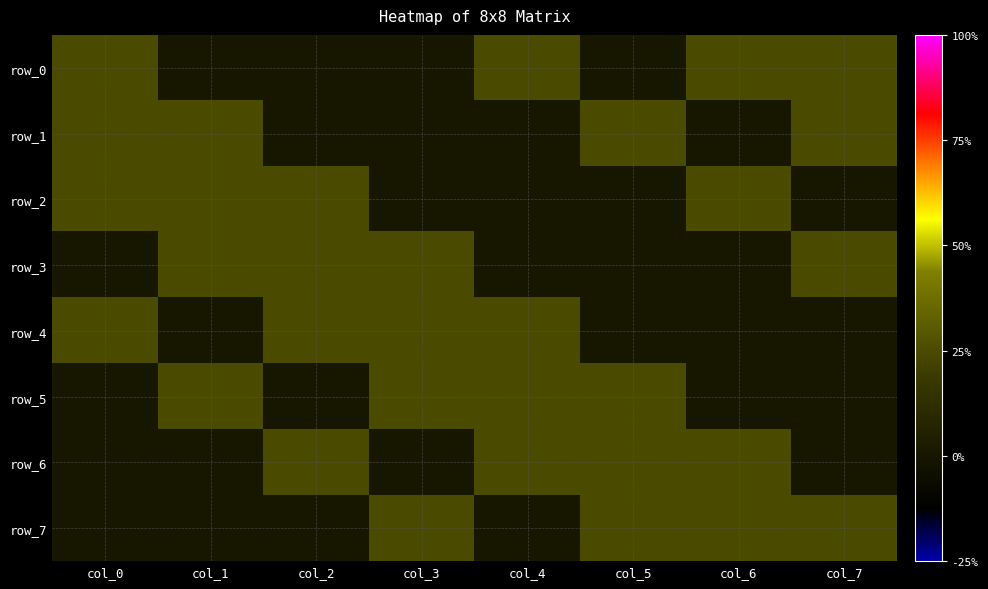

The row_3 series shows 0.4 at col_2. True or false?

False